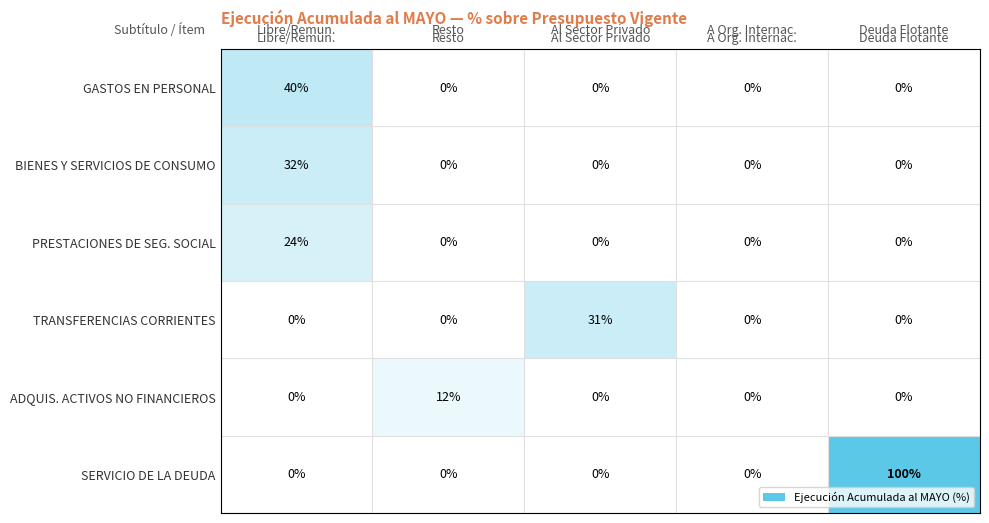

What is the sum of the SERVICIO DE LA DEUDA values at Deuda Flotante and A Org. Internac.?

100